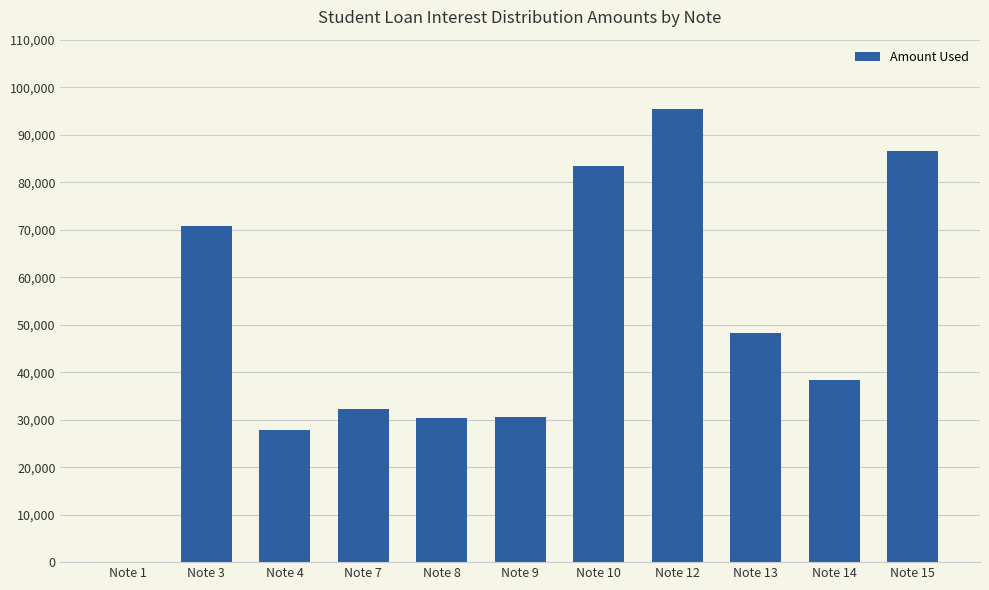

What is the greatest value displayed?

95379.5